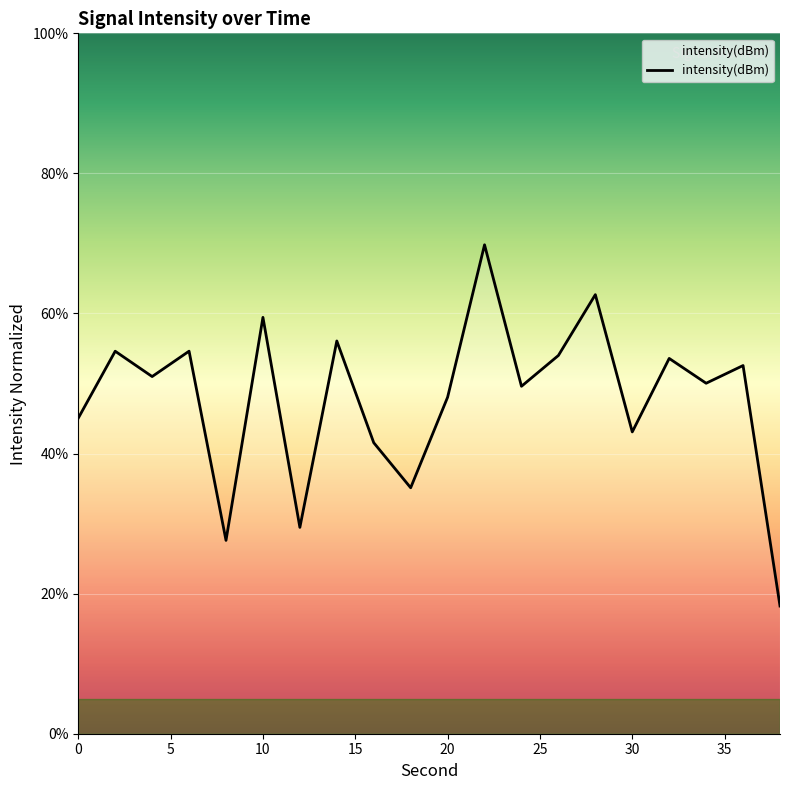

How many interior local valleys (lower than both neighbors) does the data have?

7